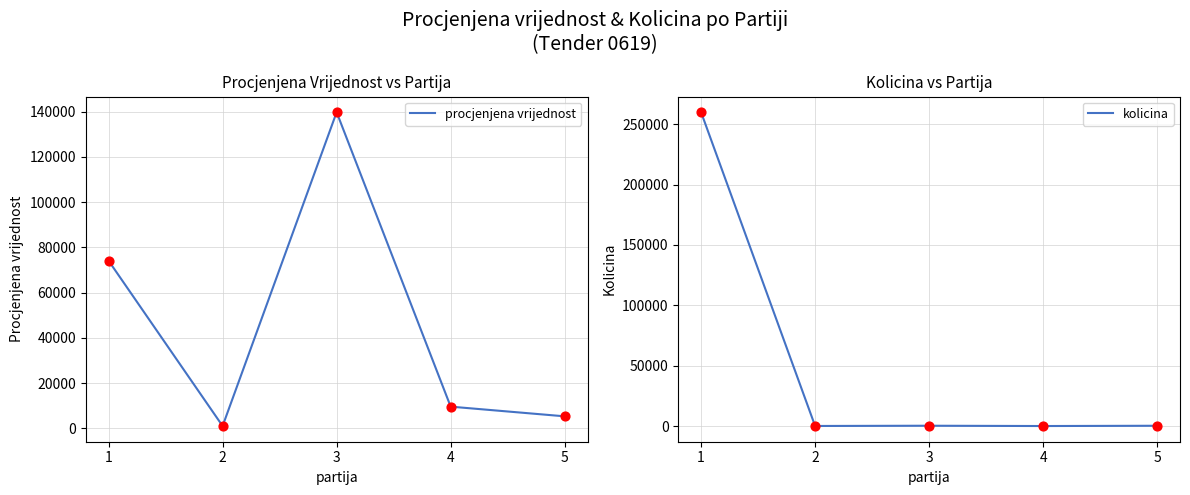

Which series reaches the minimum Y coordinate?

kolicina